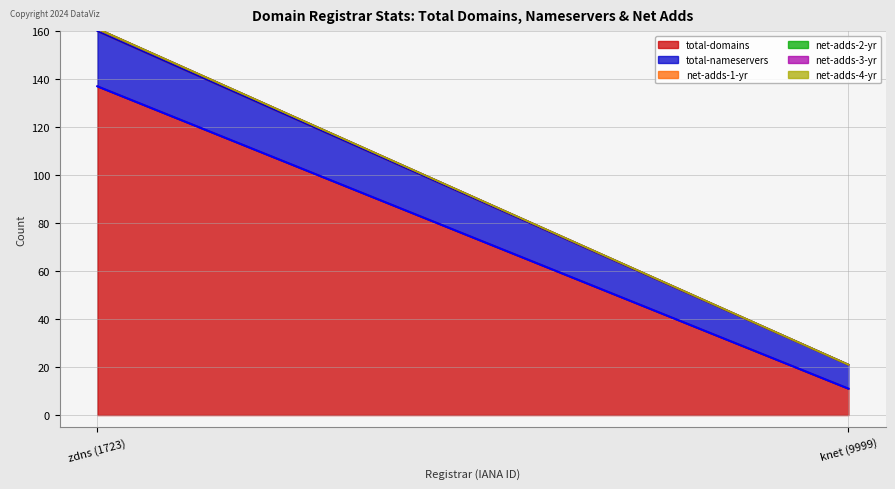

Which series changed the most between zdns (1723) and knet (9999)?

total-domains